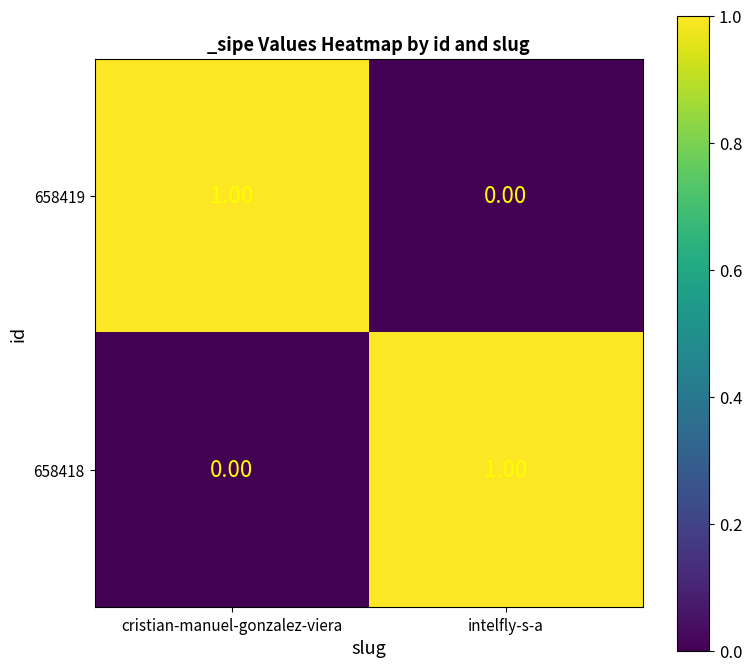

At intelfly-s-a, list the series in order from largest to smallest.

658418, 658419